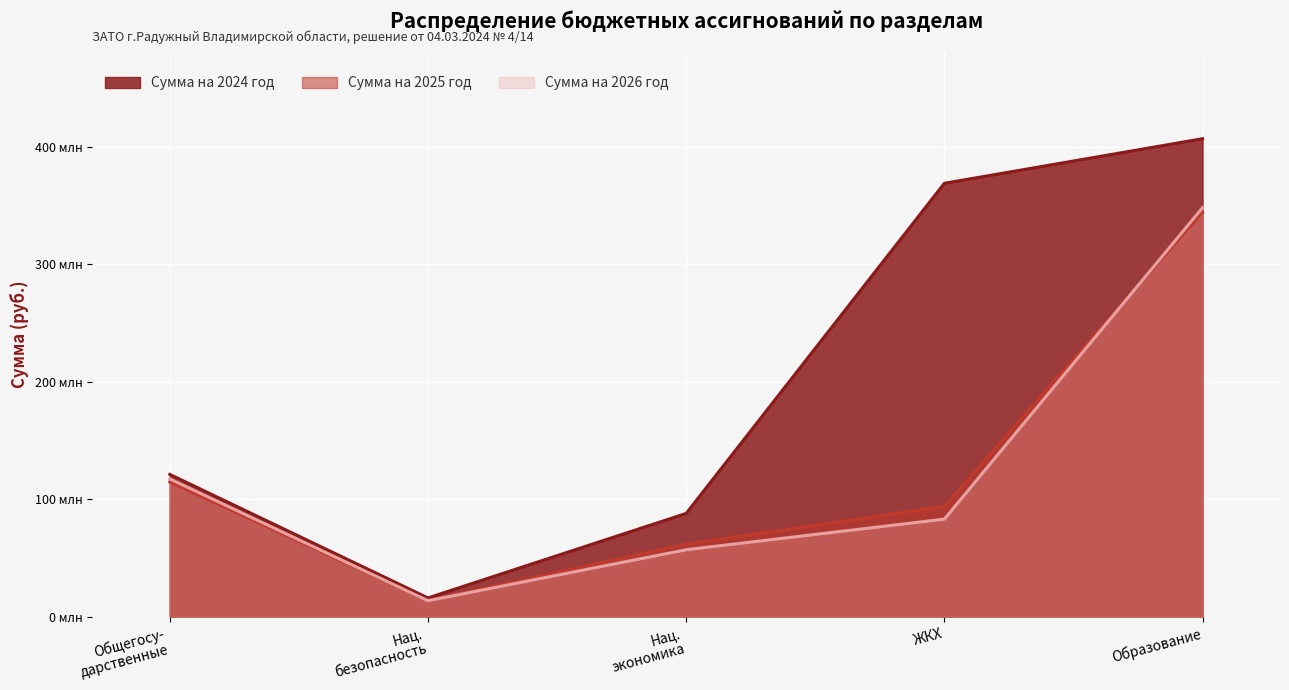

Rank the series by their maximum value, from lowest to highest.

Сумма на 2025 год, Сумма на 2026 год, Сумма на 2024 год